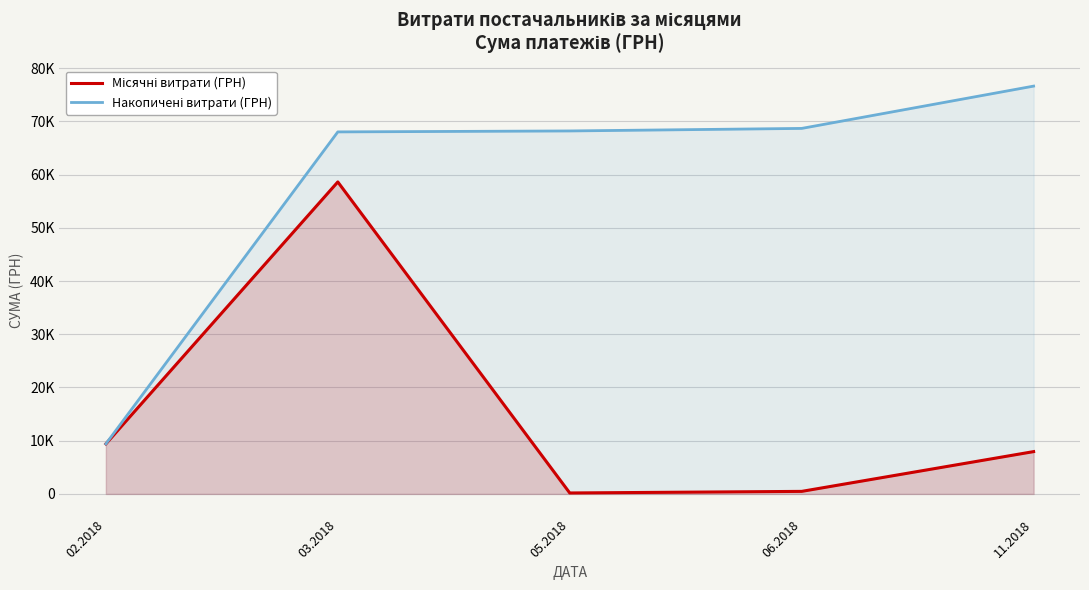

At 02.2018, list the series in order from largest to smallest.

Місячні витрати (ГРН), Накопичені витрати (ГРН)